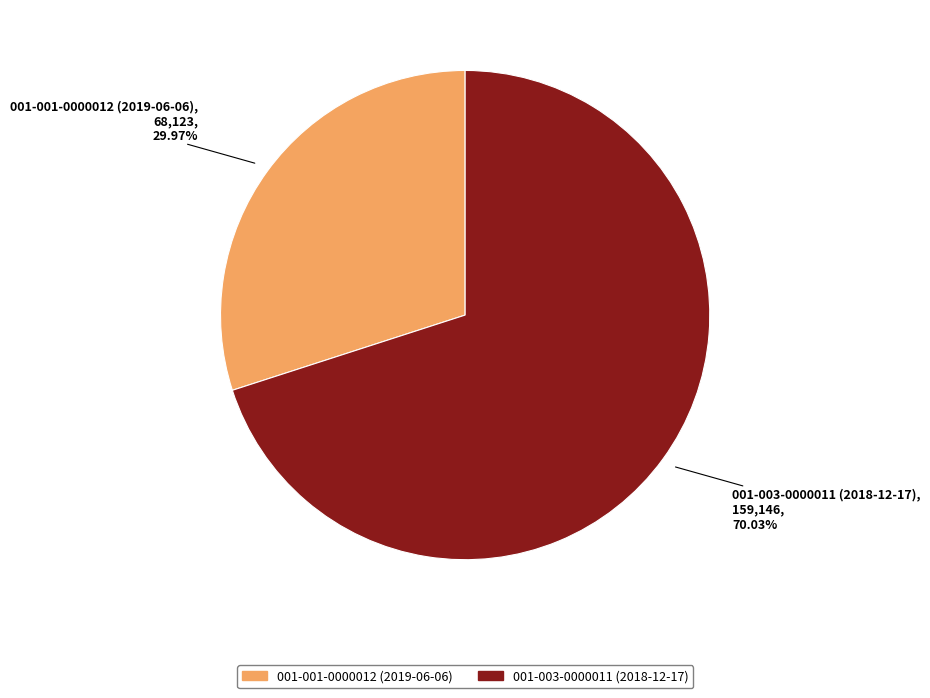

What percentage is the 001-003-0000011 (2018-12-17) slice, to the nearest percent?

70%